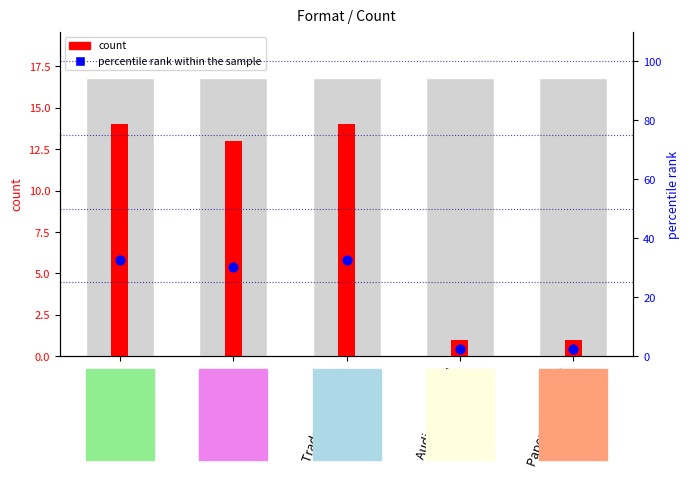

Between Audio Download and eBook, which is larger?

eBook